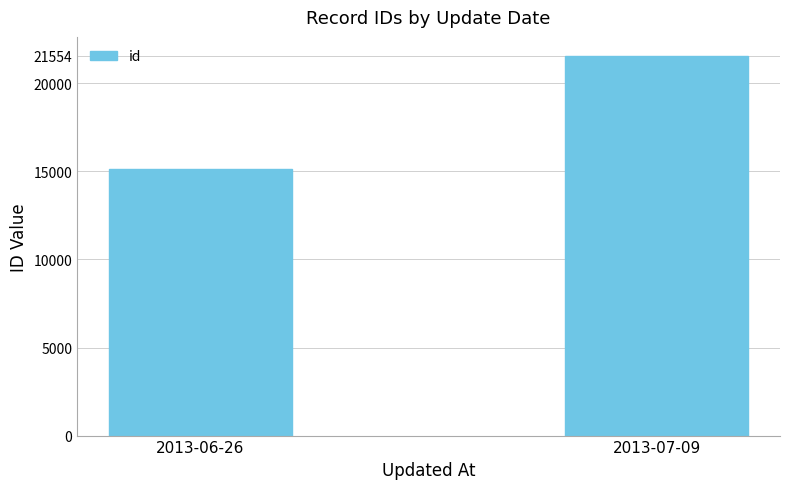

Reading left to right, what are all the values shown in this chart?

2013-06-26=15110	2013-07-09=21554